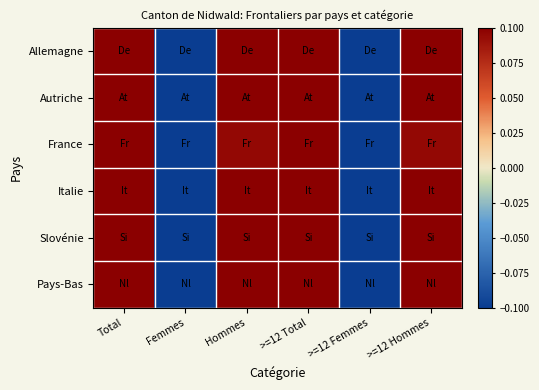

Reading left to right, transcribe all the data shown in this chart.

Allemagne: Total=0.5	Femmes=-0.7	Hommes=0.2	>=12 Total=0.5	>=12 Femmes=-0.7	>=12 Hommes=0.2
Autriche: Total=0.5	Femmes=-1.0	Hommes=0.5	>=12 Total=0.5	>=12 Femmes=-1.0	>=12 Hommes=0.5
France: Total=0.5	Femmes=-0.6	Hommes=0.1	>=12 Total=0.5	>=12 Femmes=-0.6	>=12 Hommes=0.1
Italie: Total=0.5	Femmes=-0.9	Hommes=0.4	>=12 Total=0.5	>=12 Femmes=-0.9	>=12 Hommes=0.4
Slovénie: Total=0.5	Femmes=-1.0	Hommes=0.5	>=12 Total=0.5	>=12 Femmes=-1.0	>=12 Hommes=0.5
Pays-Bas: Total=0.5	Femmes=-1.0	Hommes=0.5	>=12 Total=0.5	>=12 Femmes=-1.0	>=12 Hommes=0.5